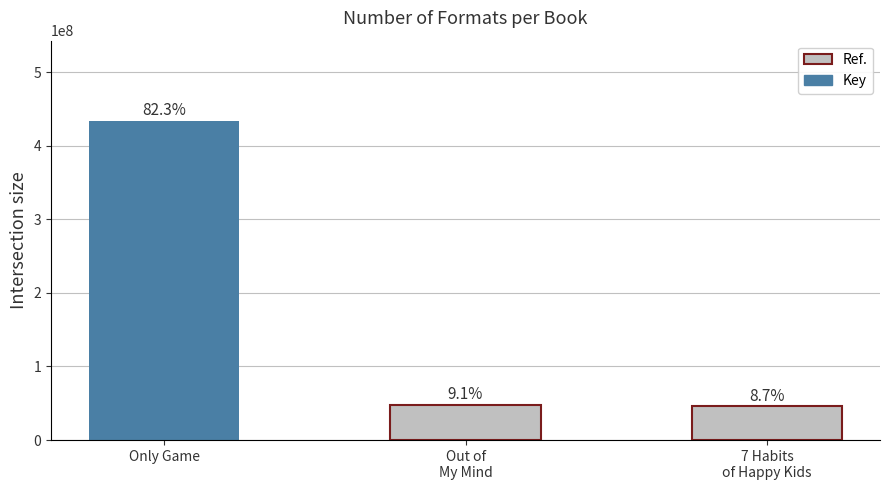

Rank the categories by value from highest to lowest.

Only Game, Out of
My Mind, 7 Habits
of Happy Kids